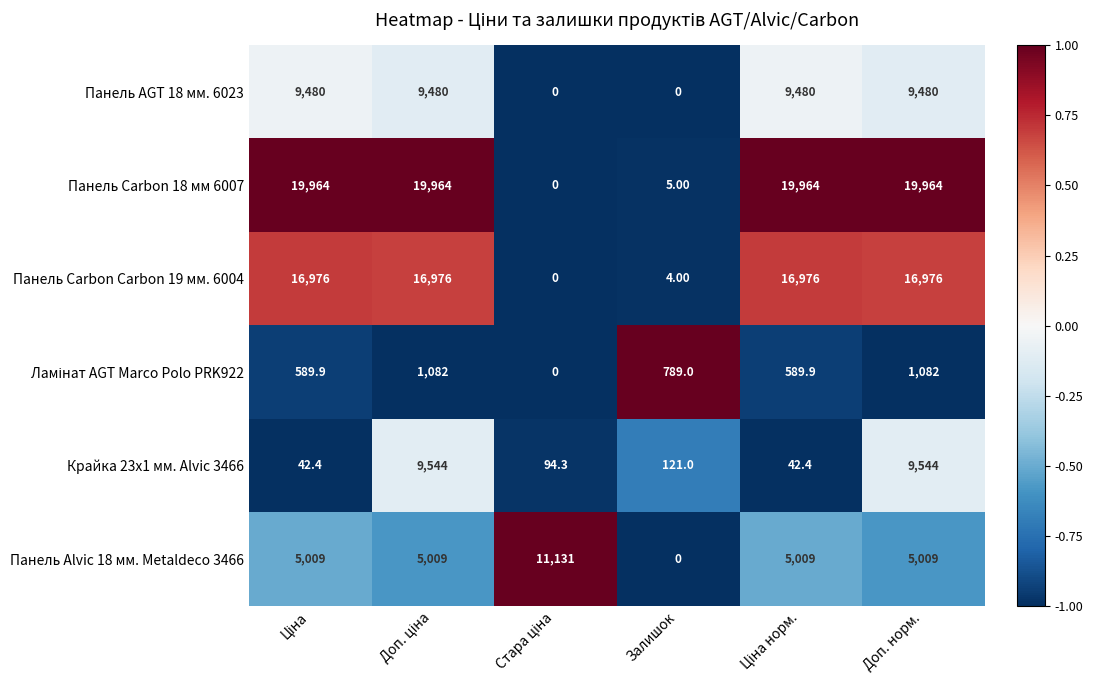

What is the difference between the maximum and minimum values in the Панель Carbon Carbon 19 мм. 6004 series?

16976.0